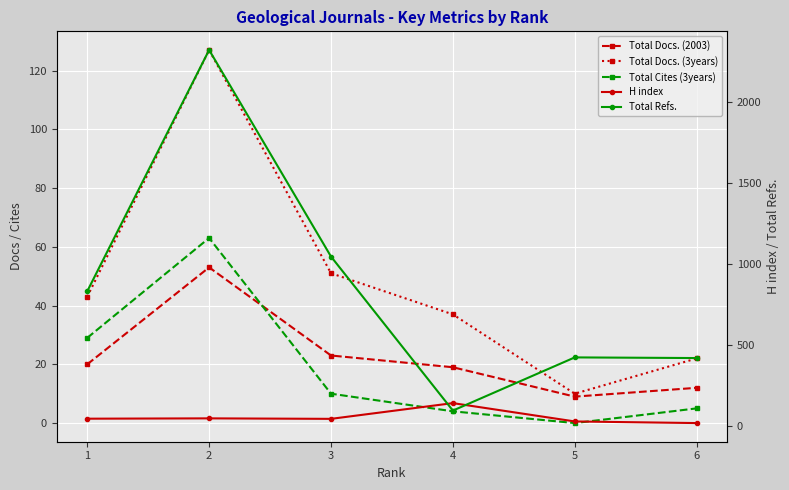

True or false: H index and Total Cites (3years) intersect in this chart.

True